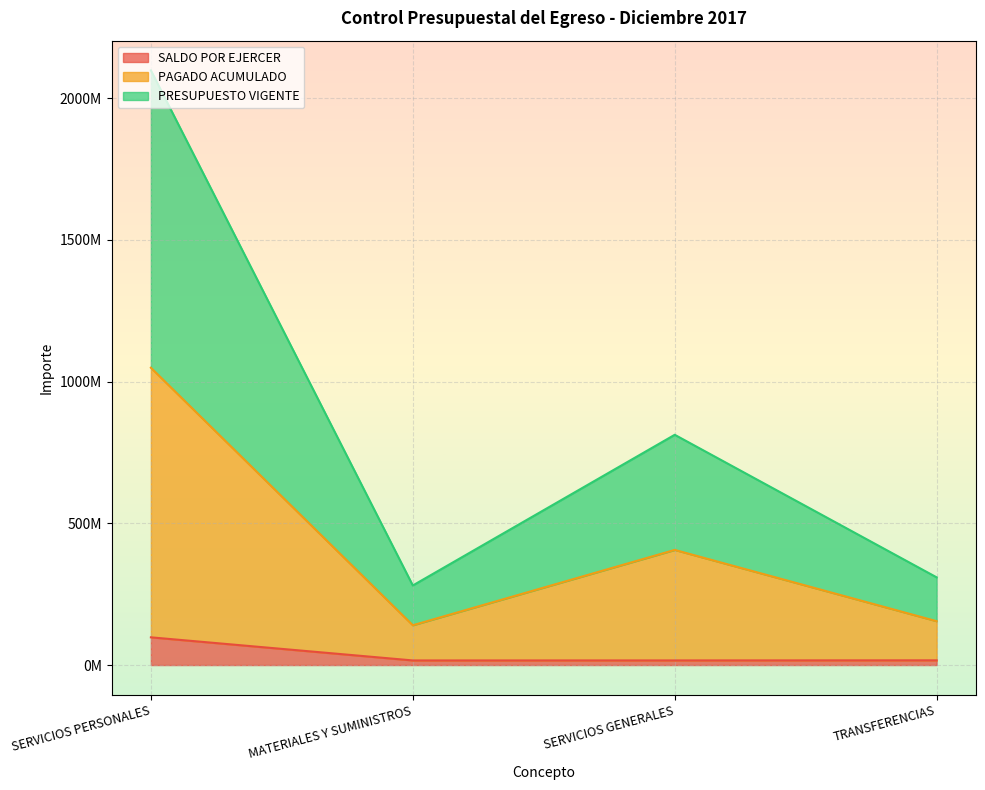

At which category does PAGADO ACUMULADO reach its first local peak?

SERVICIOS GENERALES